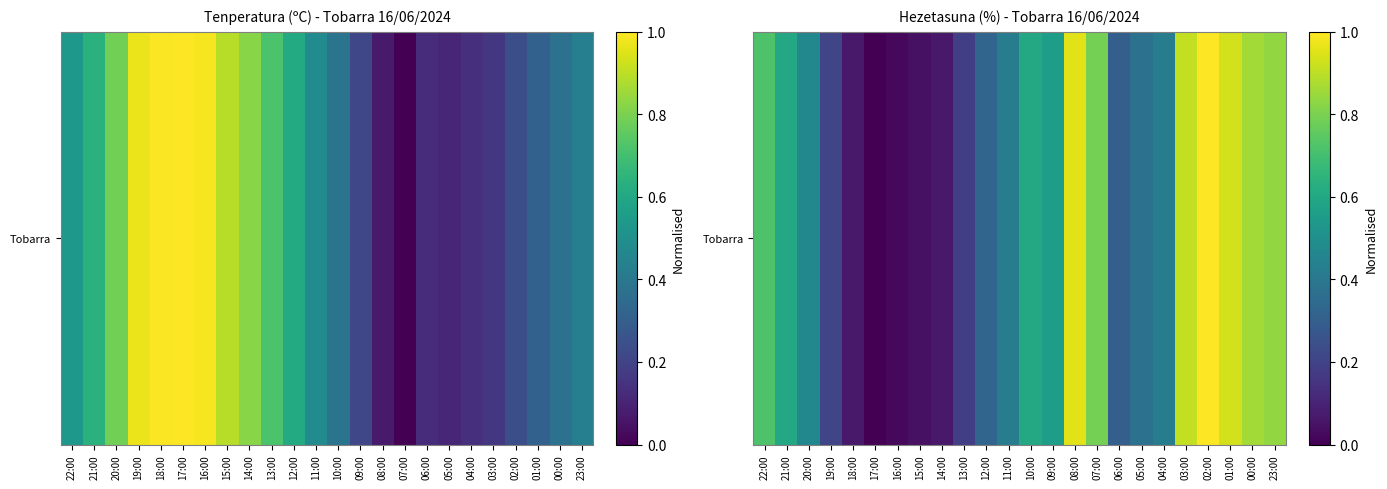

What is the greatest value displayed?

1.0